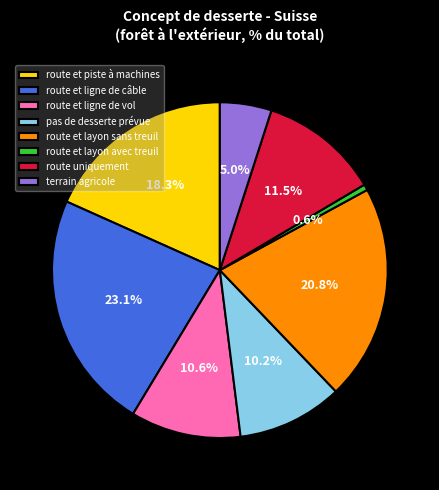

What percentage is NOT represented by route et piste à machines?

81.7%